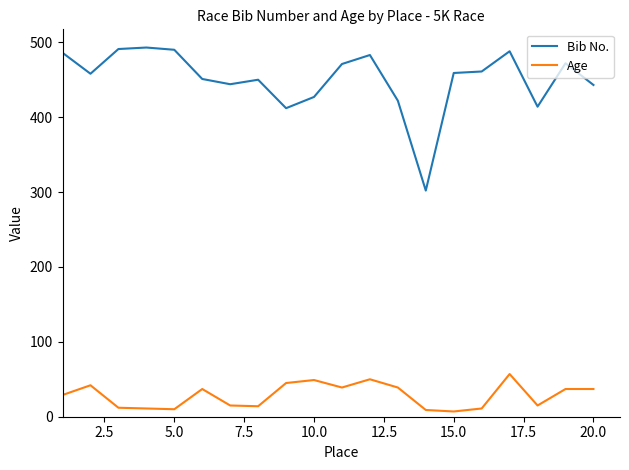

True or false: Bib No. and Age cross at least once.

False